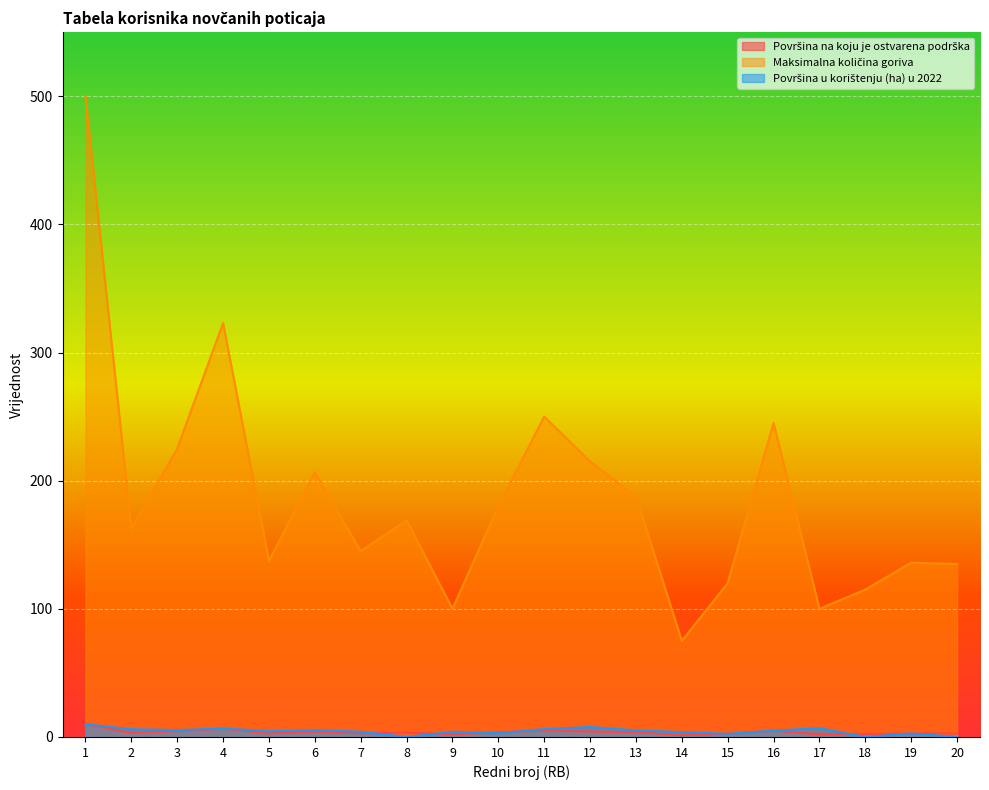

The Površina u korištenju (ha) u 2022 series shows 1.4 at 10. True or false?

False